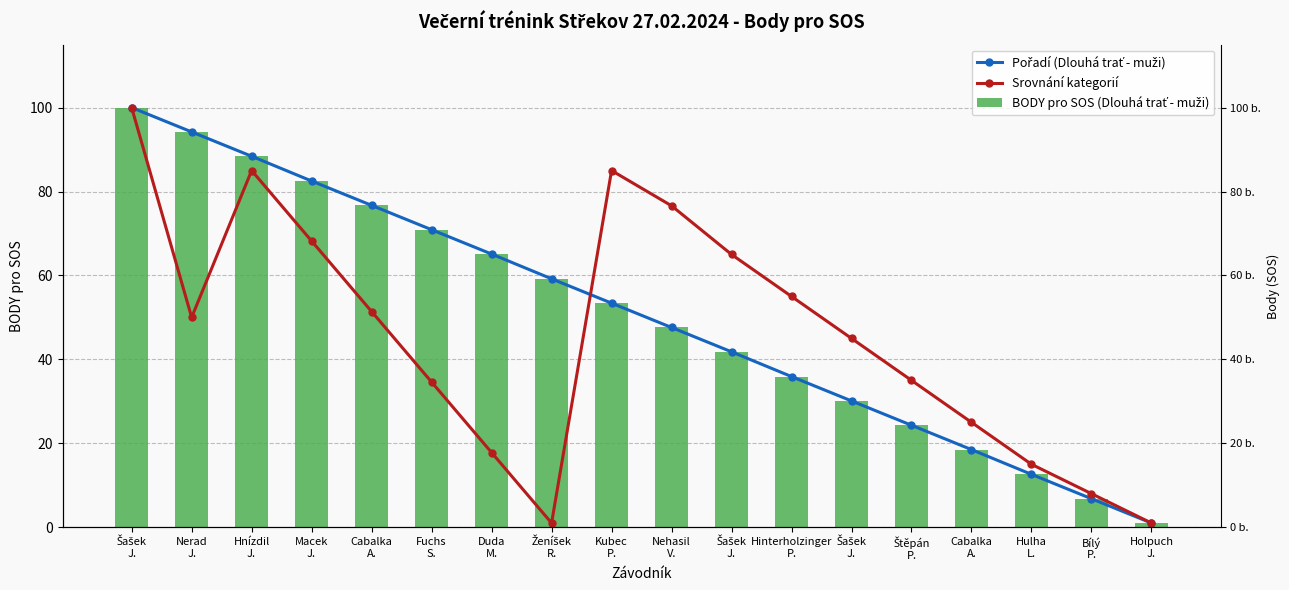

List the series in order of their peak value, highest first.

Pořadí (Dlouhá trať - muži), Srovnání kategorií, BODY pro SOS (Dlouhá trať - muži)